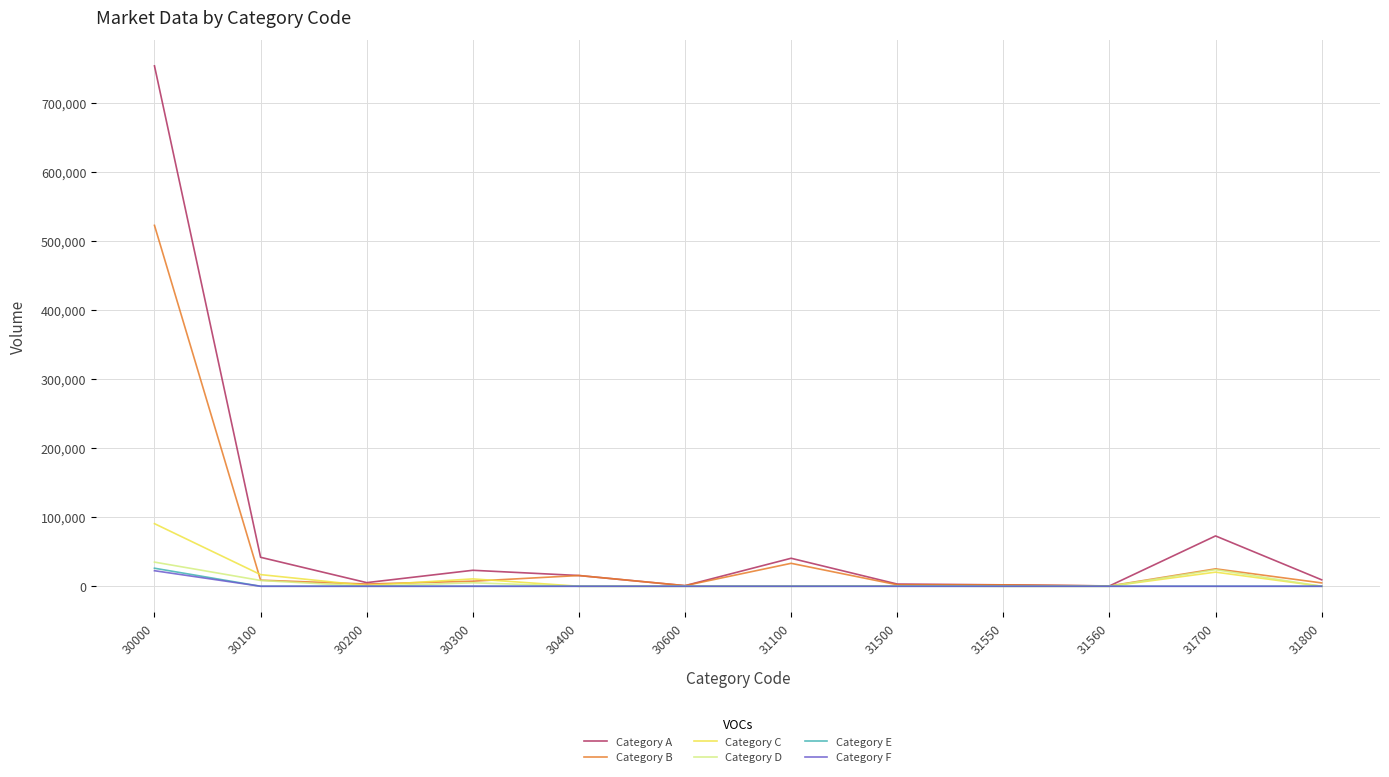

The Category F series shows 0 at 30400. True or false?

True